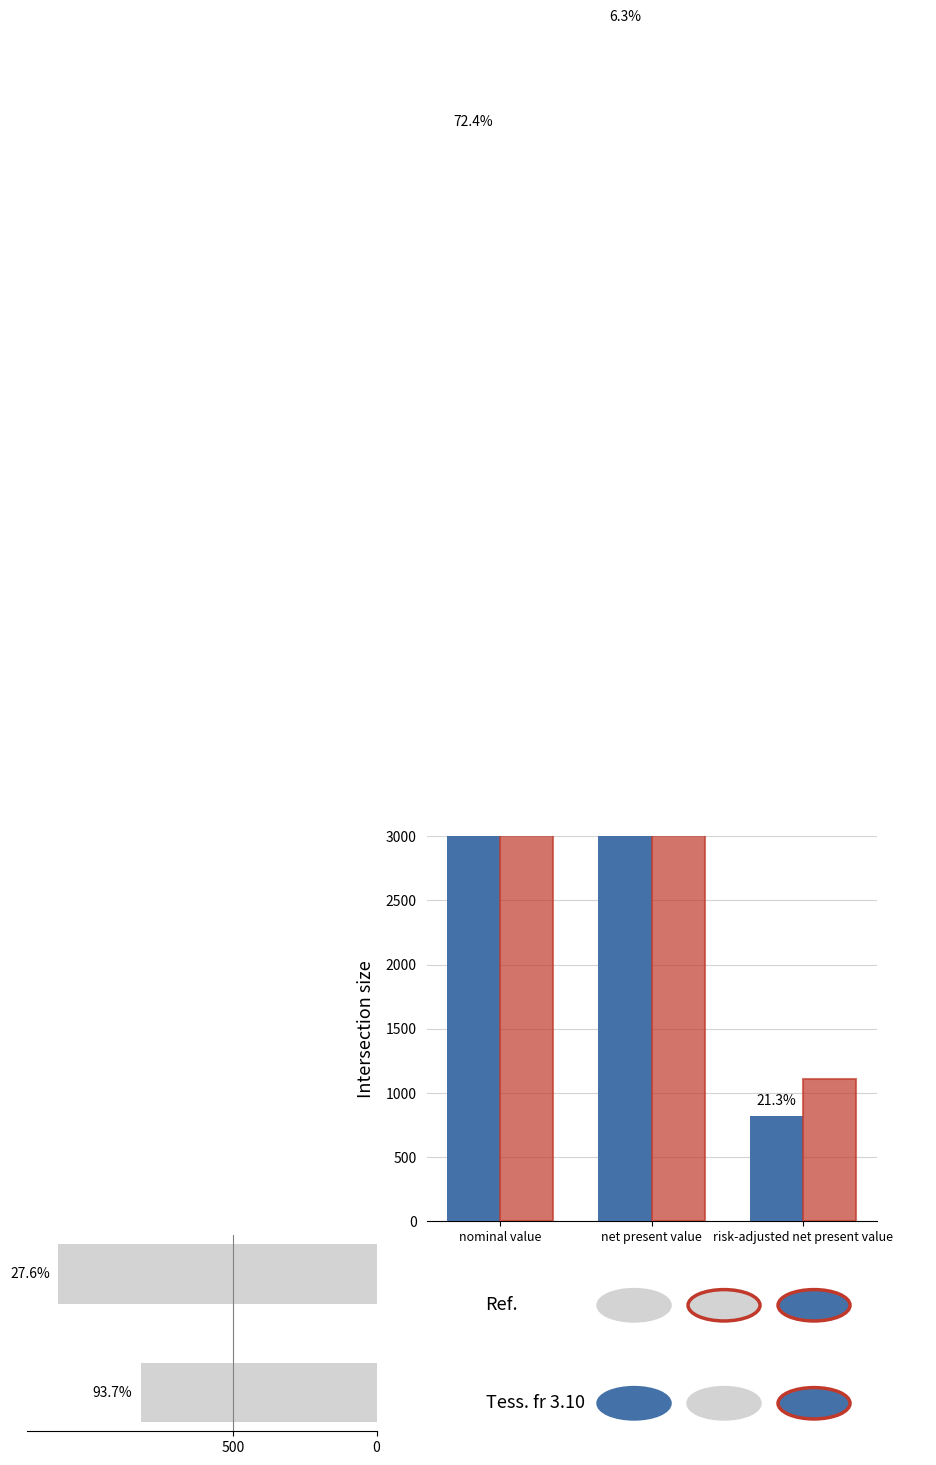

What is the label of the 3rd bar from the left?

risk-adjusted net present value